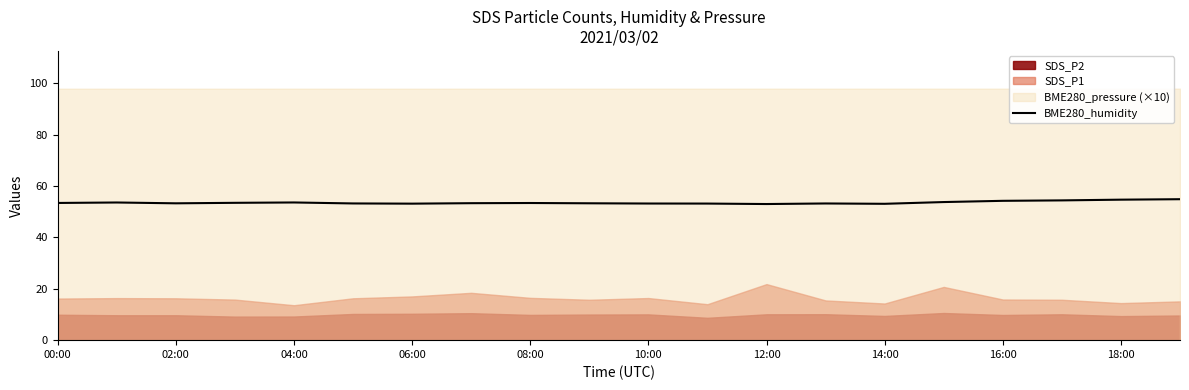

Where is the first local maximum?

02:00